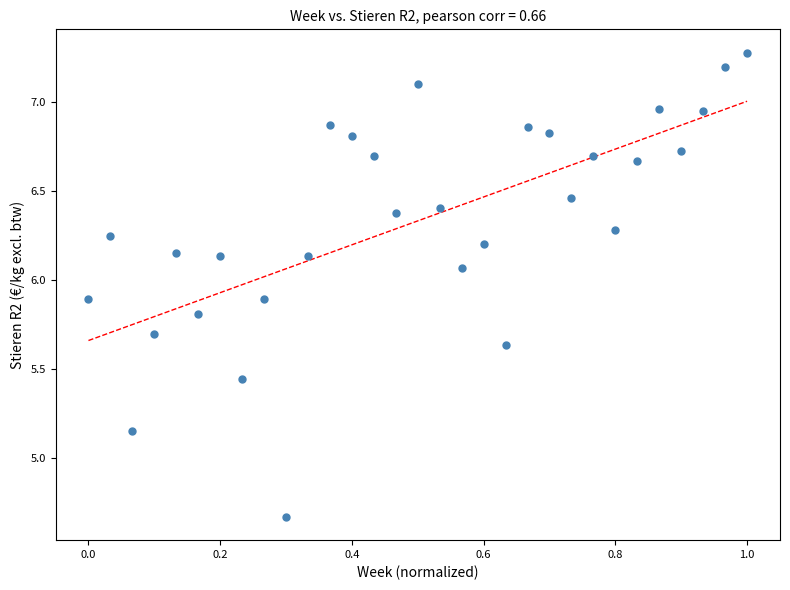

What is the range of X values (max minus min)?

1.0